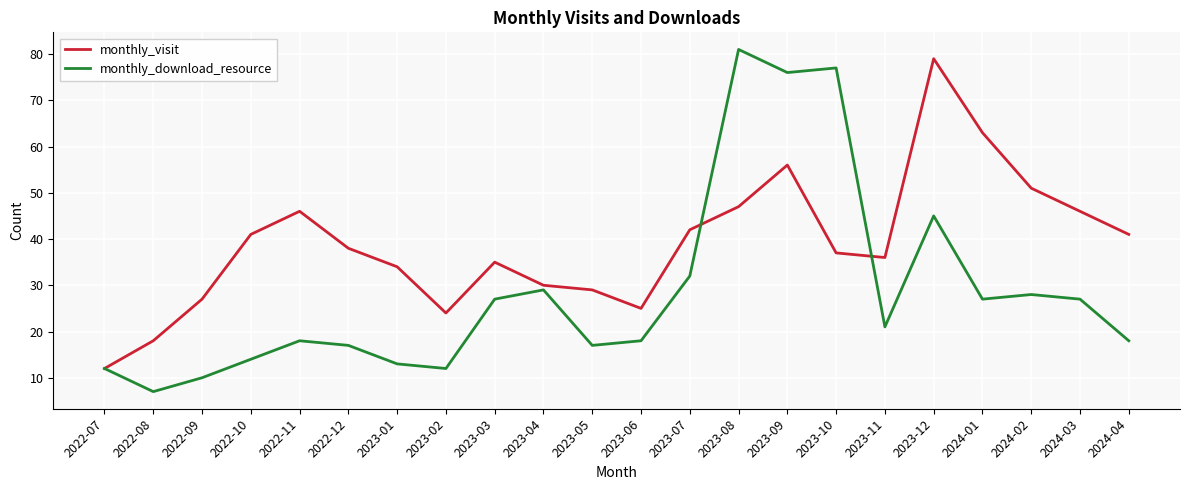

List the series in order of their overall mean, highest first.

monthly_visit, monthly_download_resource